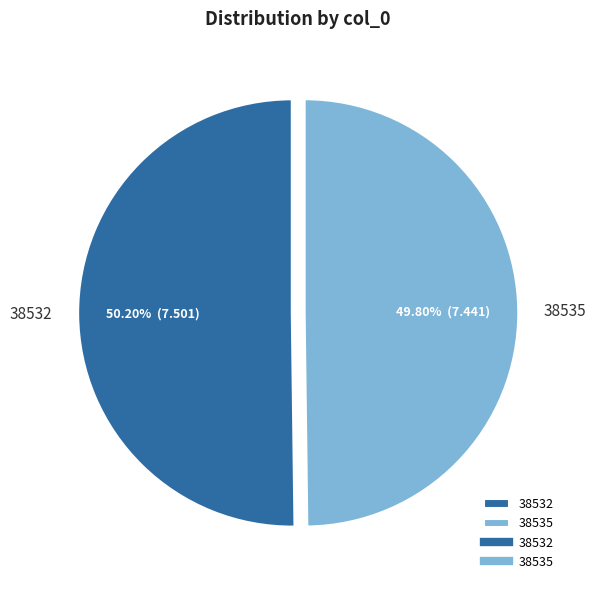

What percentage is the 38532 slice, to the nearest percent?

50%